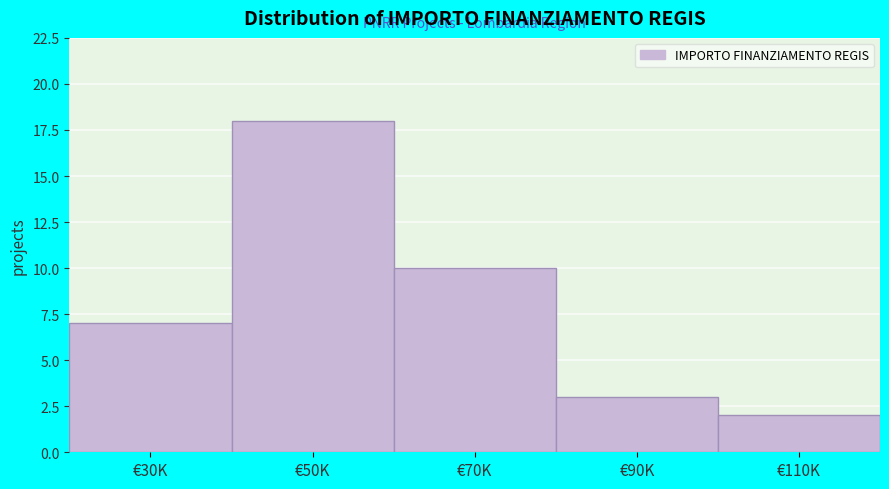

Reading left to right, list all the values displayed in this chart.

7	18	10	3	2